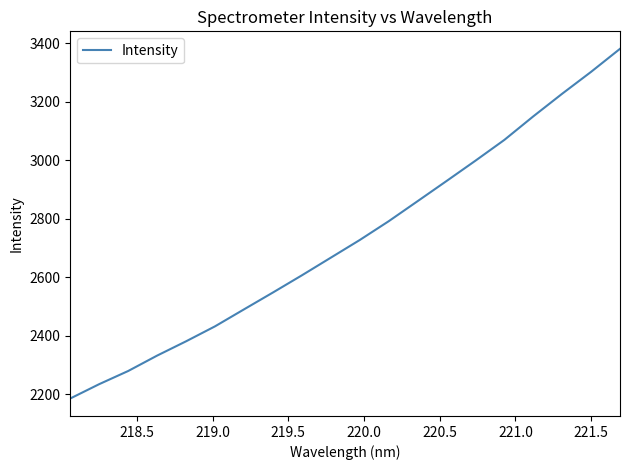

What is the difference between the maximum and minimum values?

1195.1